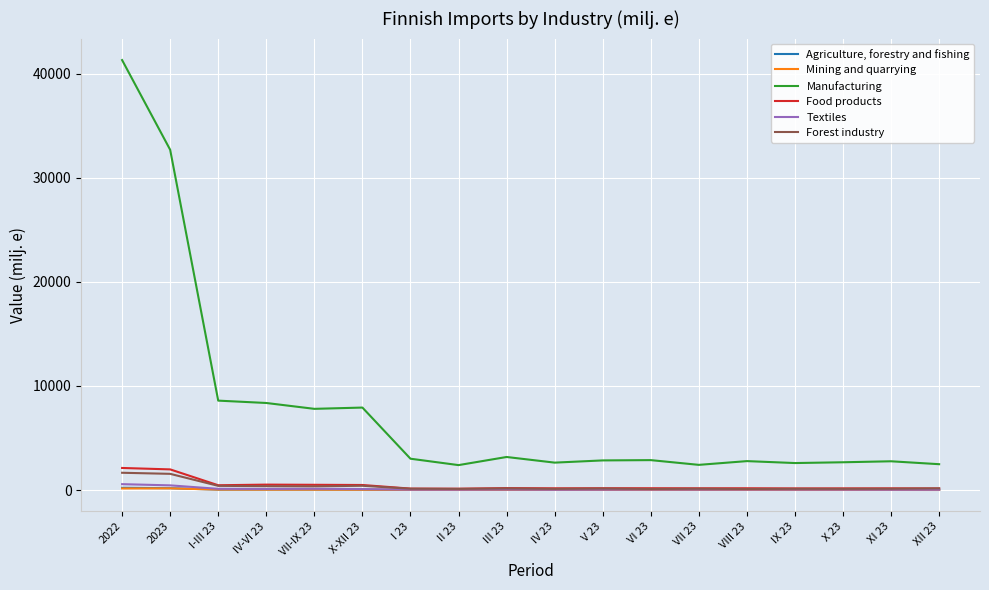

Which label corresponds to the largest value in the chart?

2022